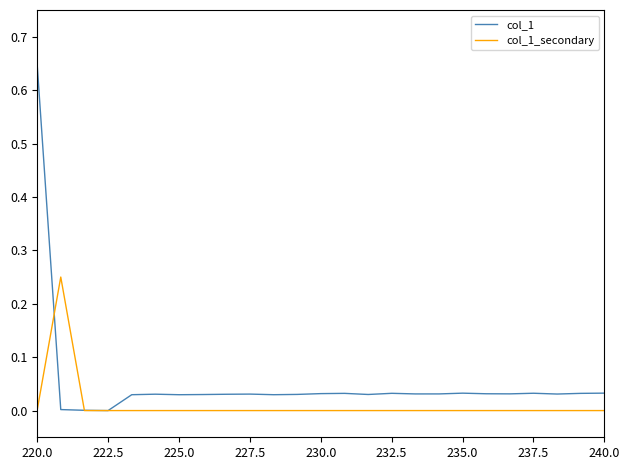

After their last crossing, which series has the higher values: col_1 or col_1_secondary?

col_1